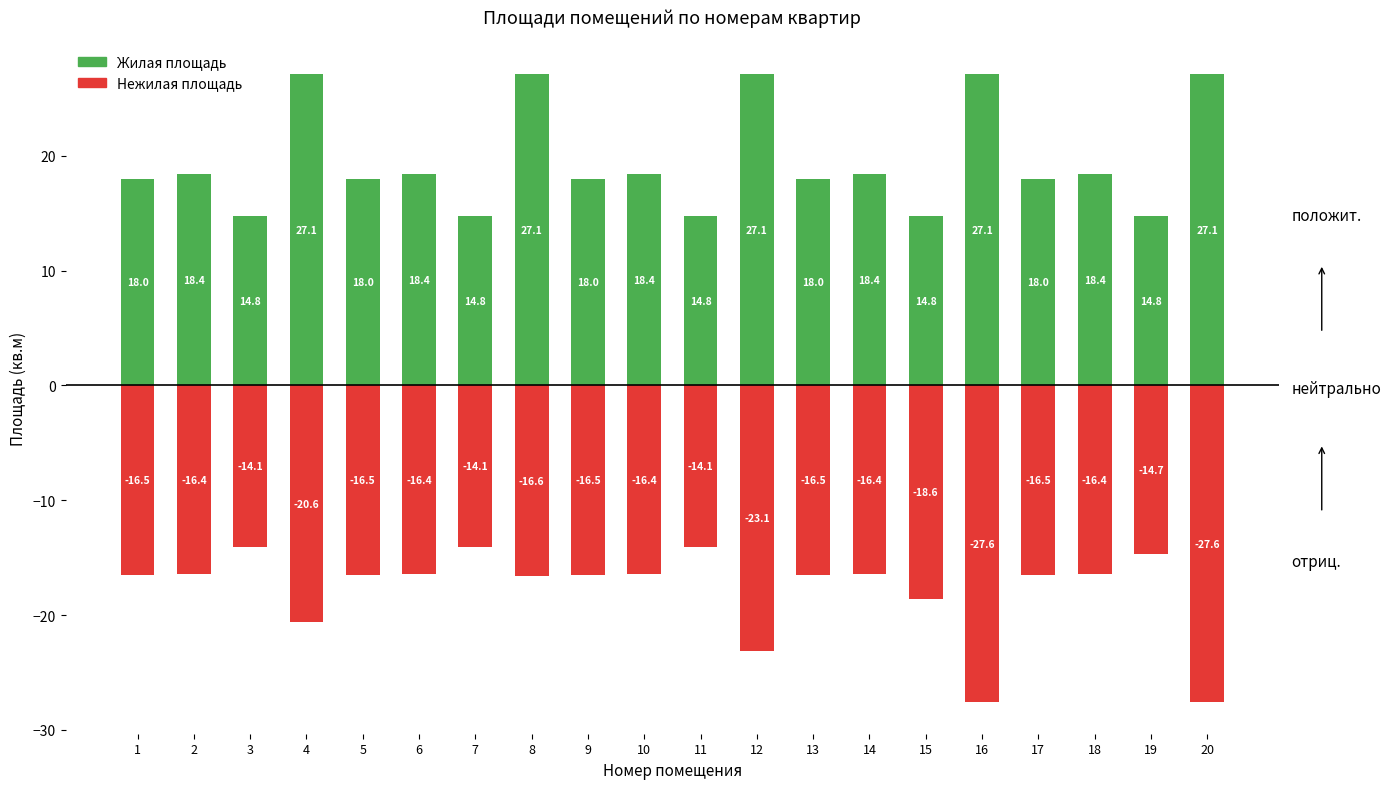

At which category is the sum across all series the highest?

8